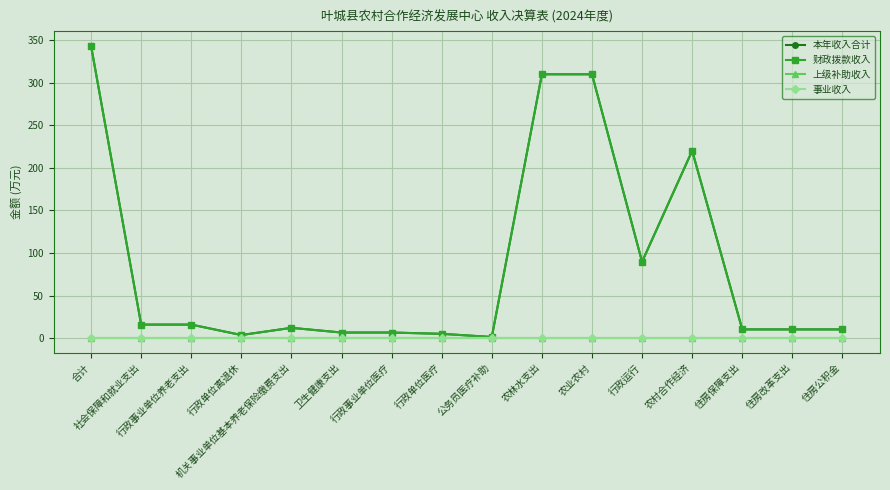

Read the 本年收入合计 value at 行政事业单位医疗.

6.7